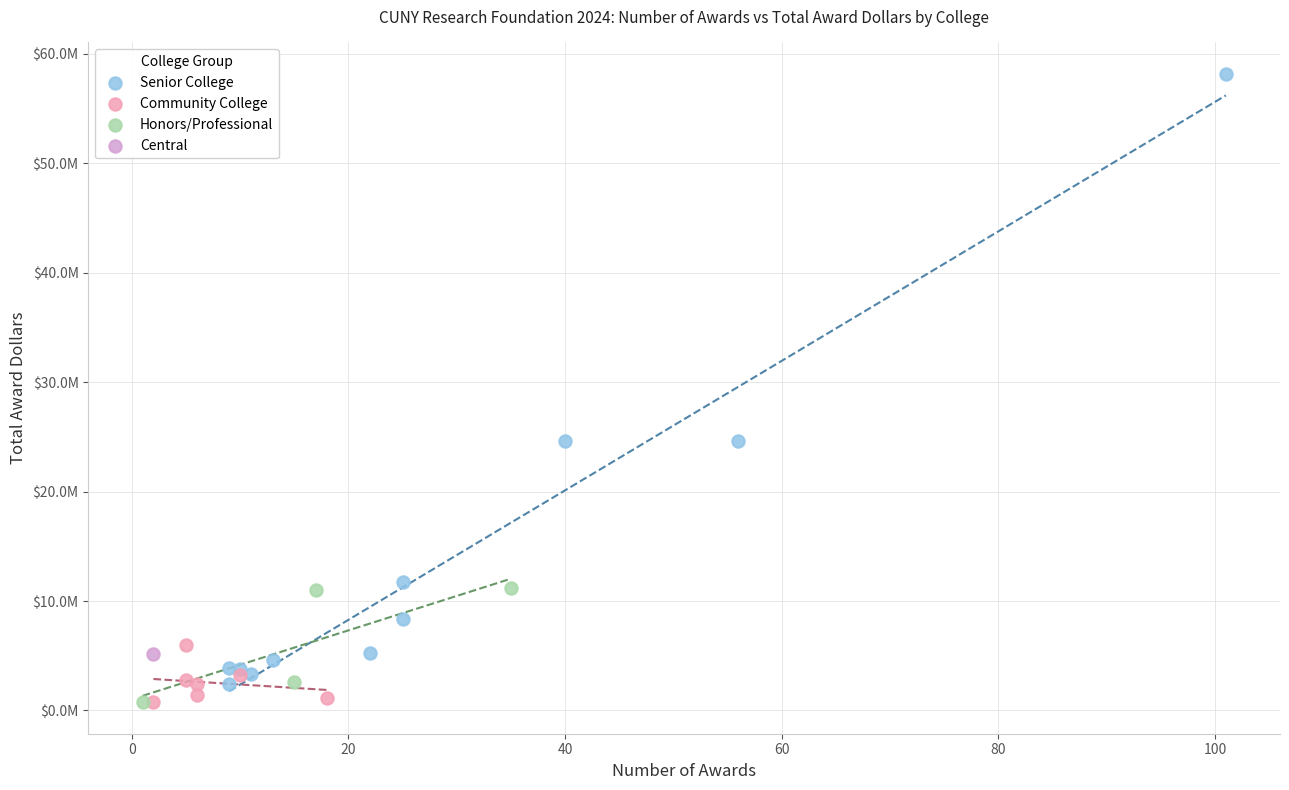

What are all the series names shown in the legend?

Senior College, Community College, Honors/Professional, Central